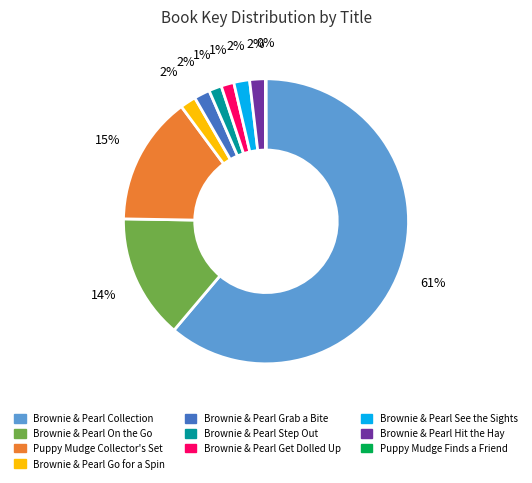

Which category accounts for the majority?

Brownie & Pearl Collection